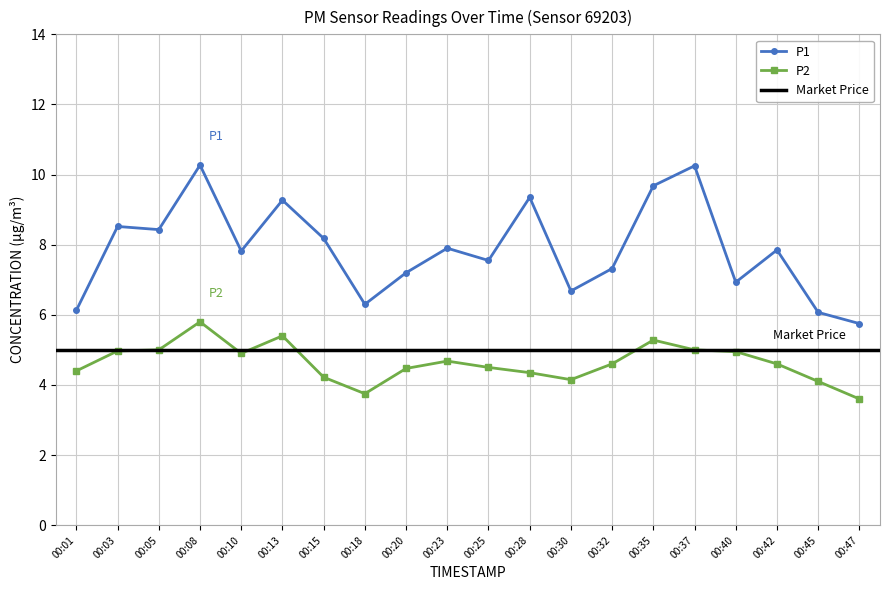

True or false: P2 and P1 intersect in this chart.

False